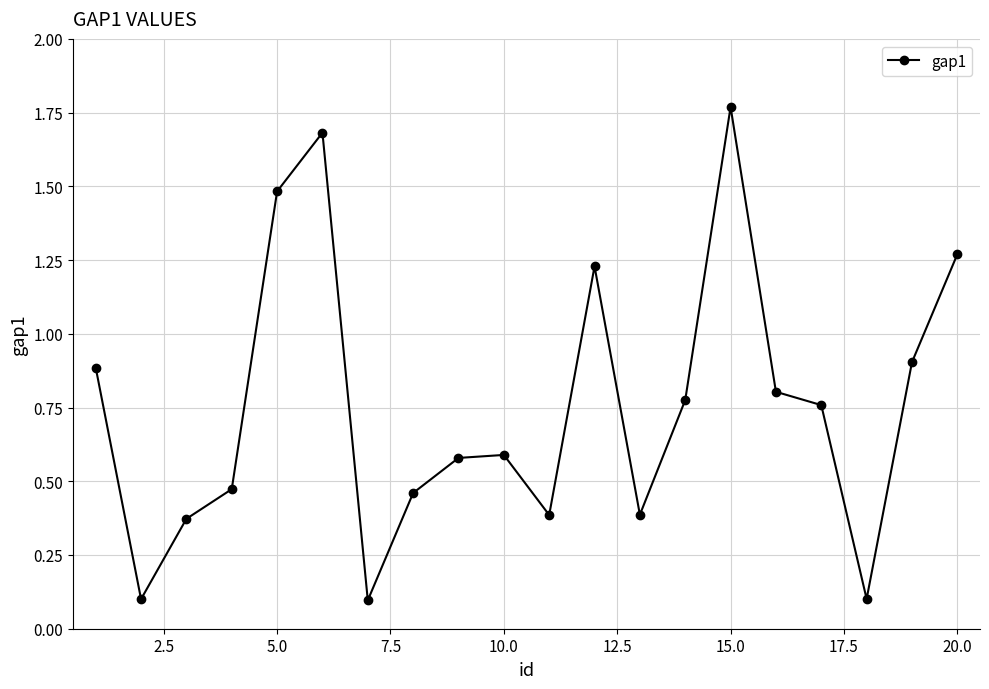

What is the difference between the maximum and minimum values?

1.7